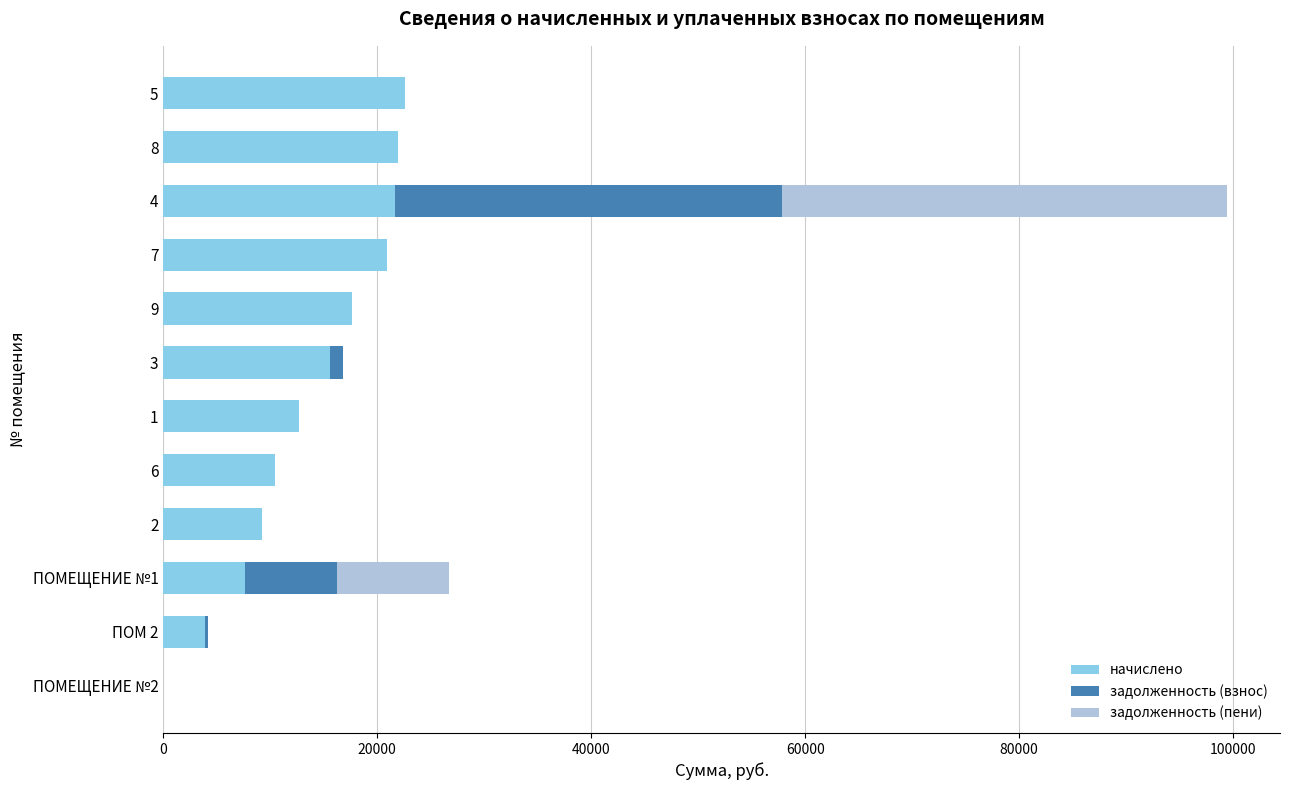

At which category is the sum across all series the highest?

4